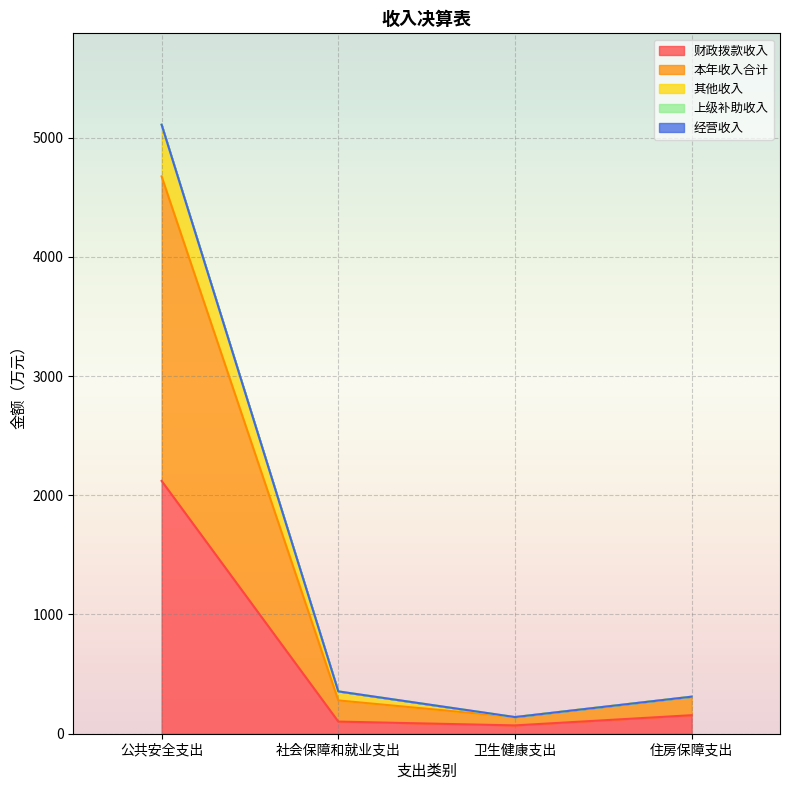

The 其他收入 series shows 573.8 at 社会保障和就业支出. True or false?

False